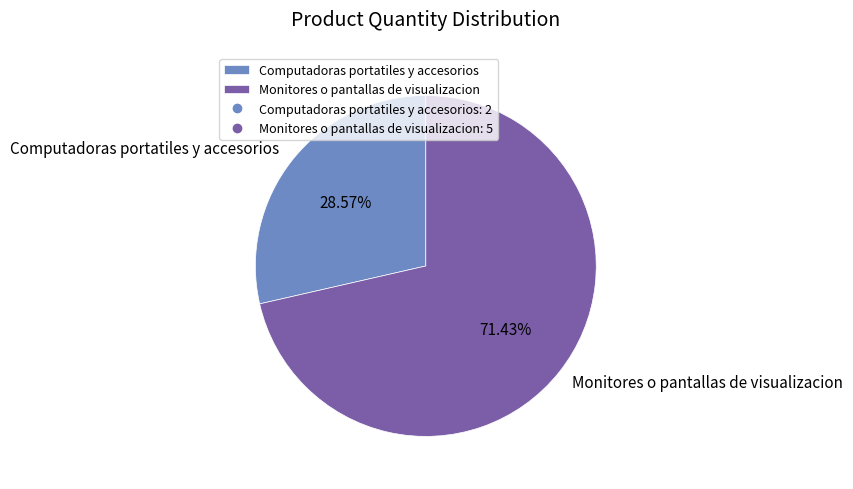

Which slice is the largest?

Monitores o pantallas de visualizacion